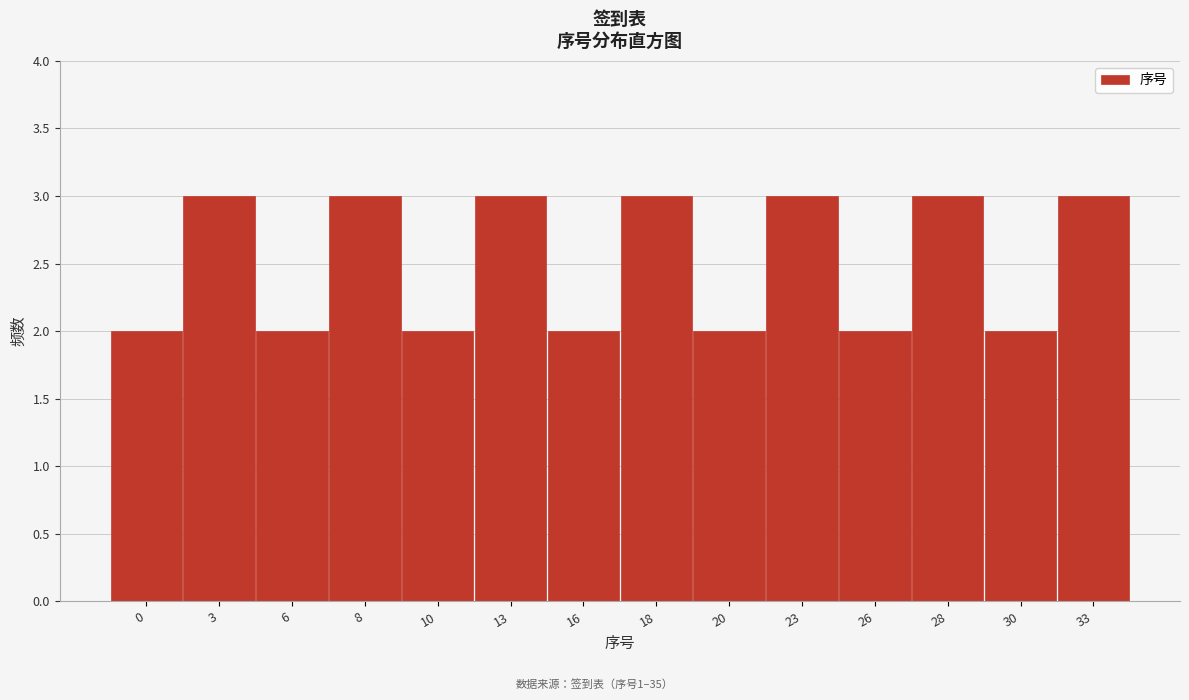

Reading right to left, what are all the values shown in this chart?

3	2	3	2	3	2	3	2	3	2	3	2	3	2